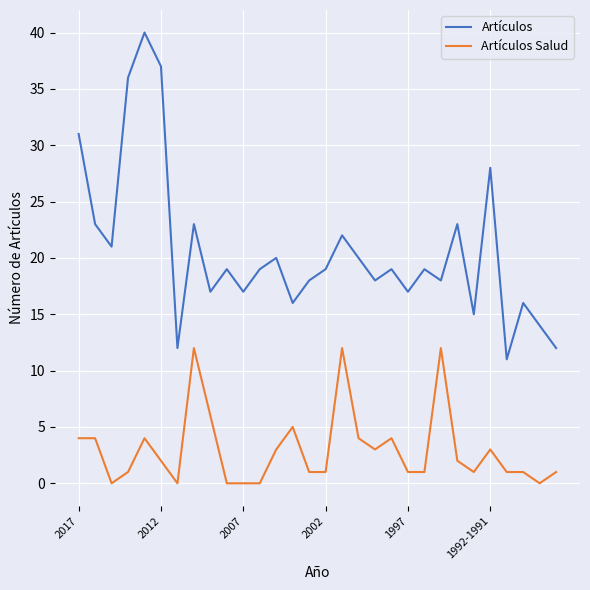

Which series has the largest range (max minus min)?

Artículos